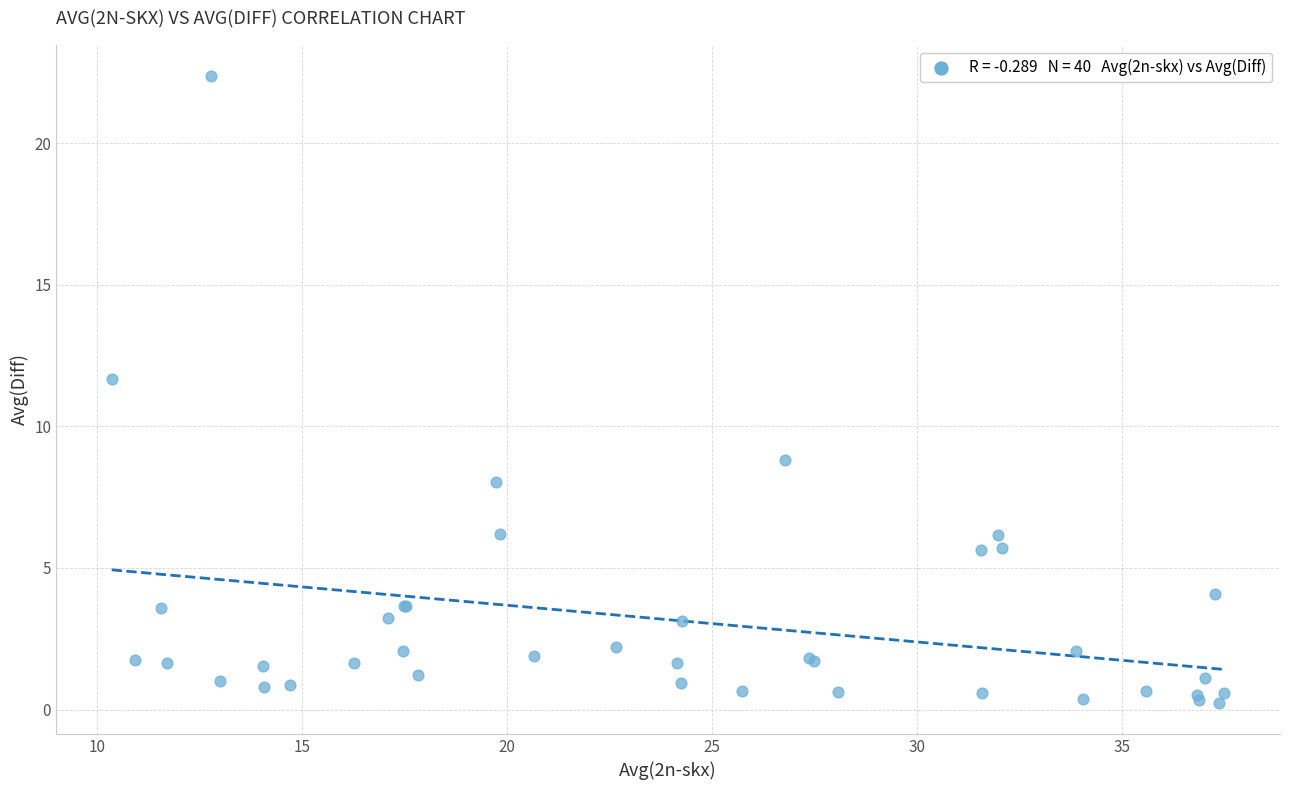

What Y value in the scatter plot is closest to 11?

11.7